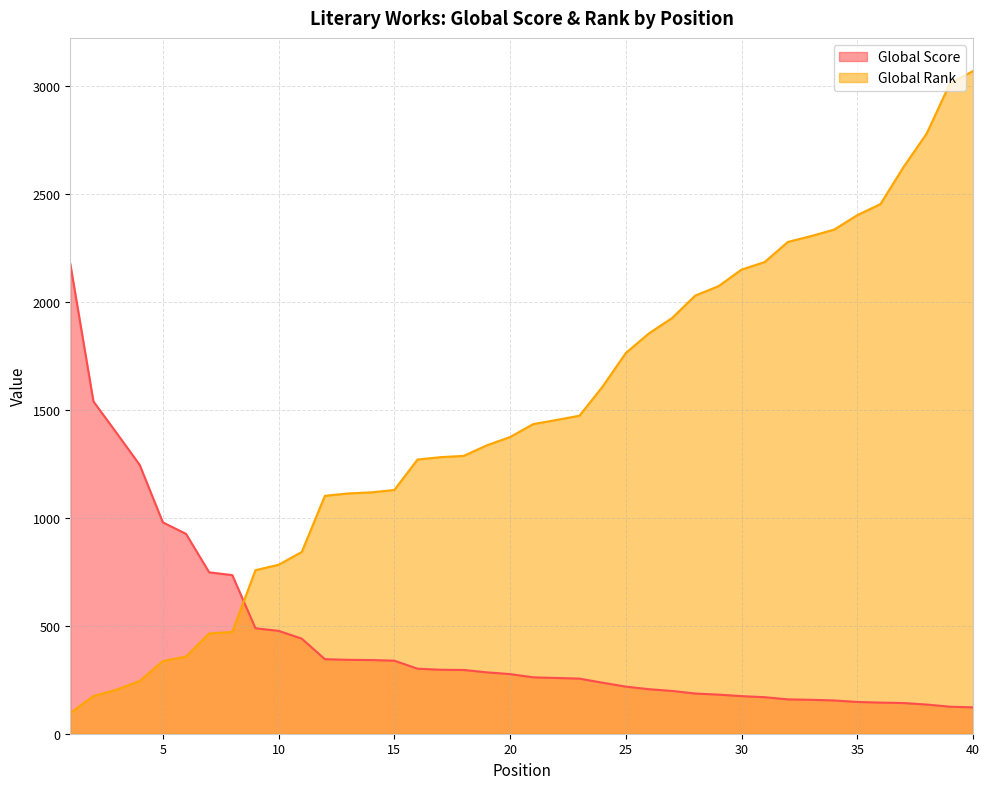

Reading left to right, transcribe all the data shown in this chart.

Global Score: 2175	1538	1392	1244	978	925	747	734	488	476	440	345	342	341	338	301	296	295	284	276	261	258	255	236	218	206	198	186	181	174	169	159	157	154	147	144	142	135	125	122
Global Rank: 96	174	204	244	336	357	464	471	757	782	841	1101	1112	1117	1128	1269	1280	1286	1335	1373	1433	1452	1472	1607	1762	1853	1924	2028	2071	2148	2183	2276	2303	2333	2400	2451	2623	2778	3009	3067